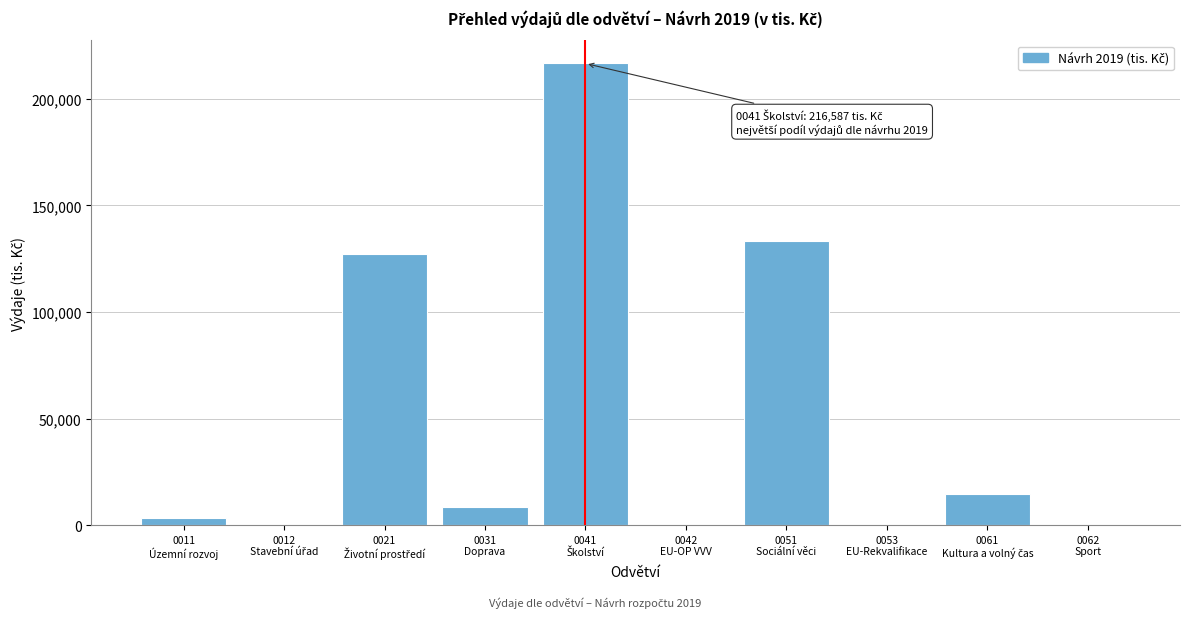

What is the greatest value displayed?

216587